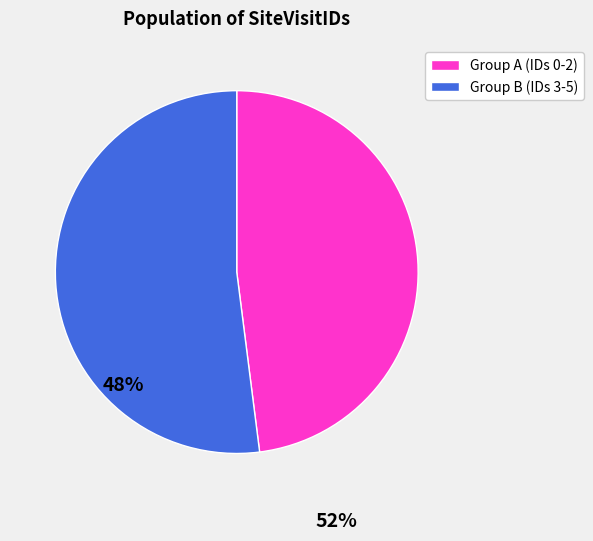

Does any single category account for the majority?

Yes